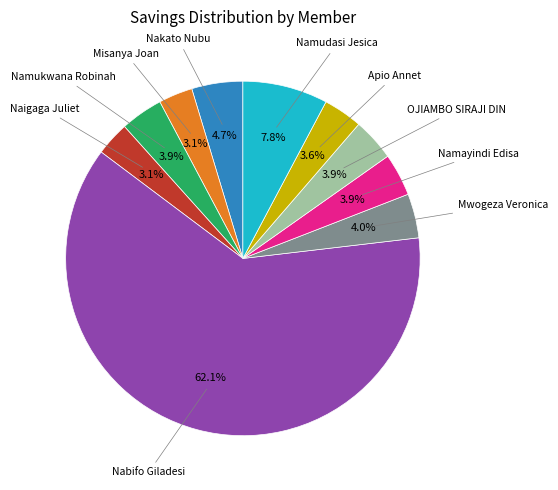

To the nearest percent, what is the average slice percentage?

10%